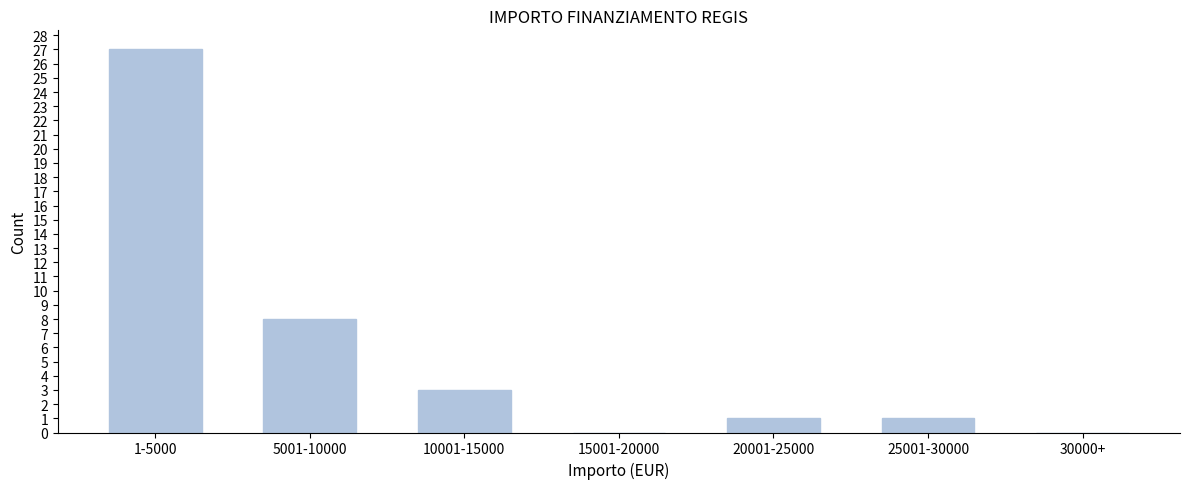

Reading left to right, list all the values displayed in this chart.

1-5000=27	5001-10000=8	10001-15000=3	15001-20000=0	20001-25000=1	25001-30000=1	30000+=0